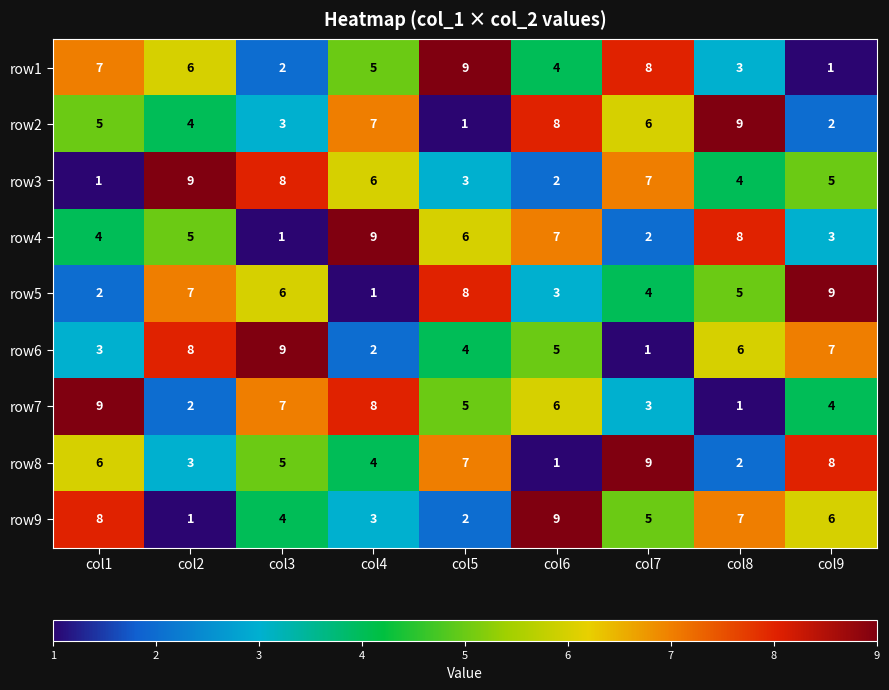

What is the difference between the maximum and second lowest values in the row7 series?

7